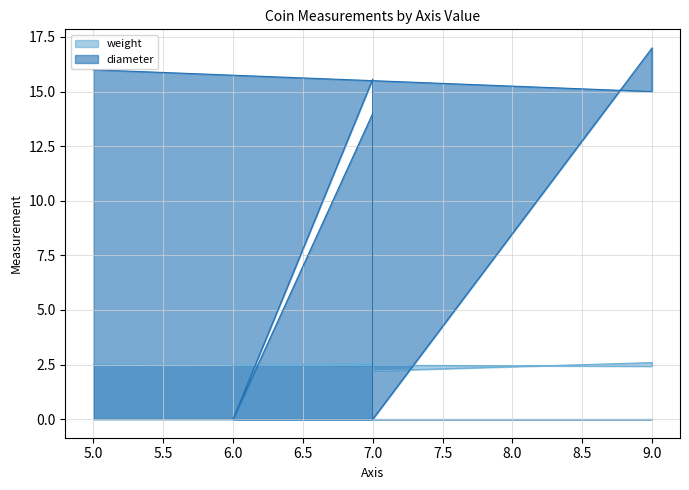

At which label is weight closest to 2?

7